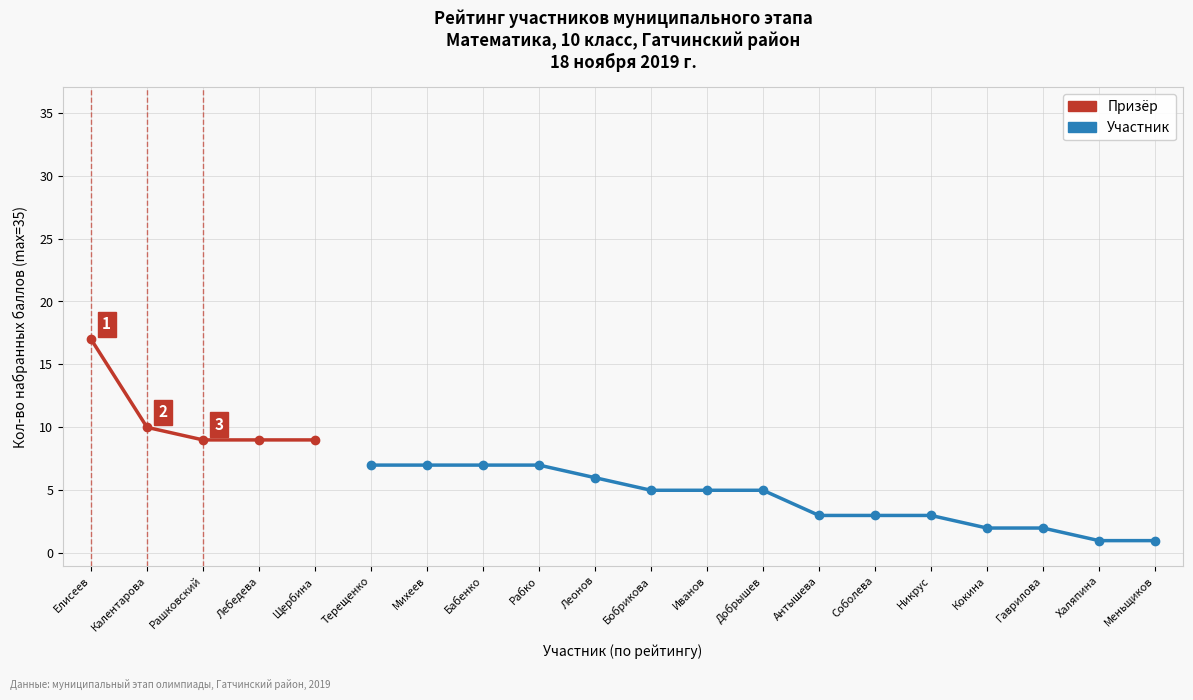

What is the value of the 3rd point from the left?

9